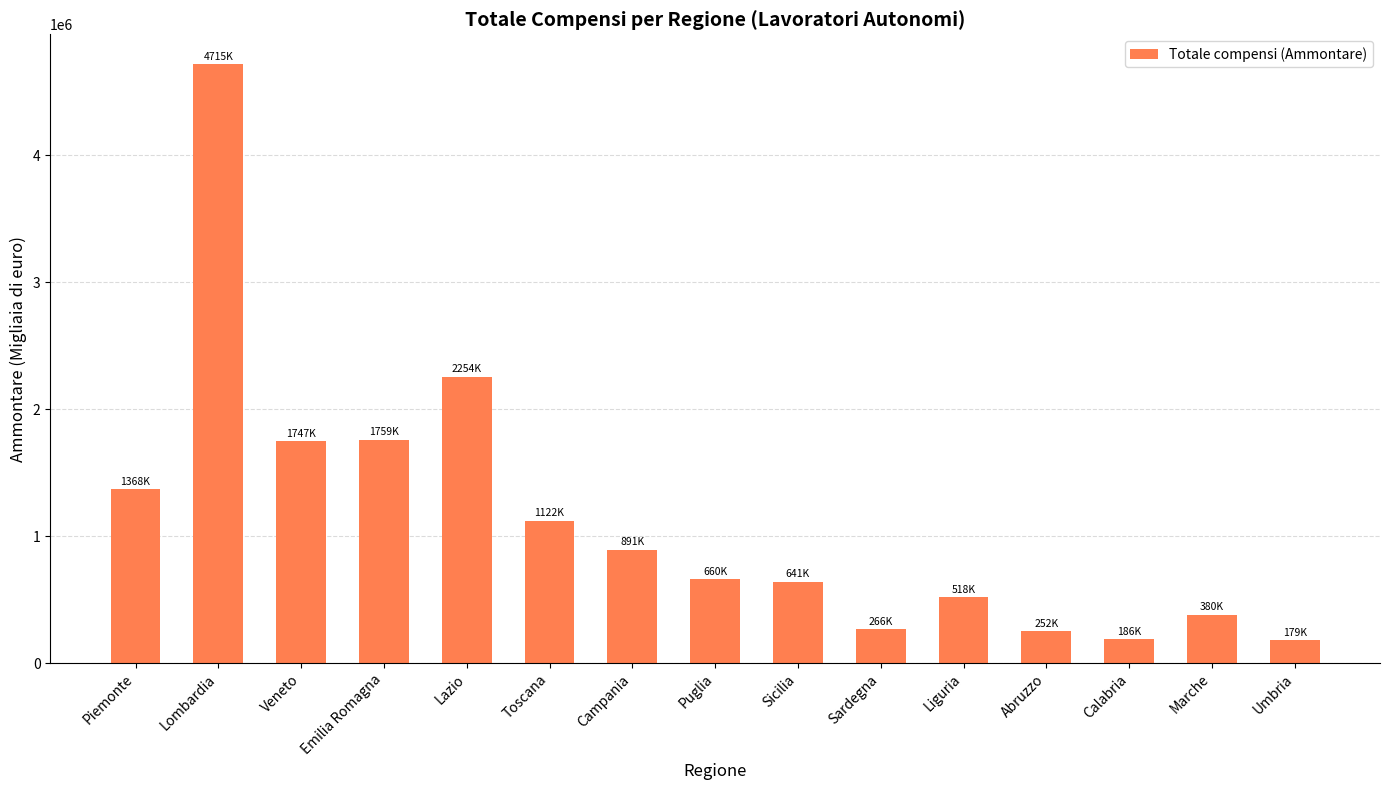

Is it true that the value at Piemonte is 829719?

False